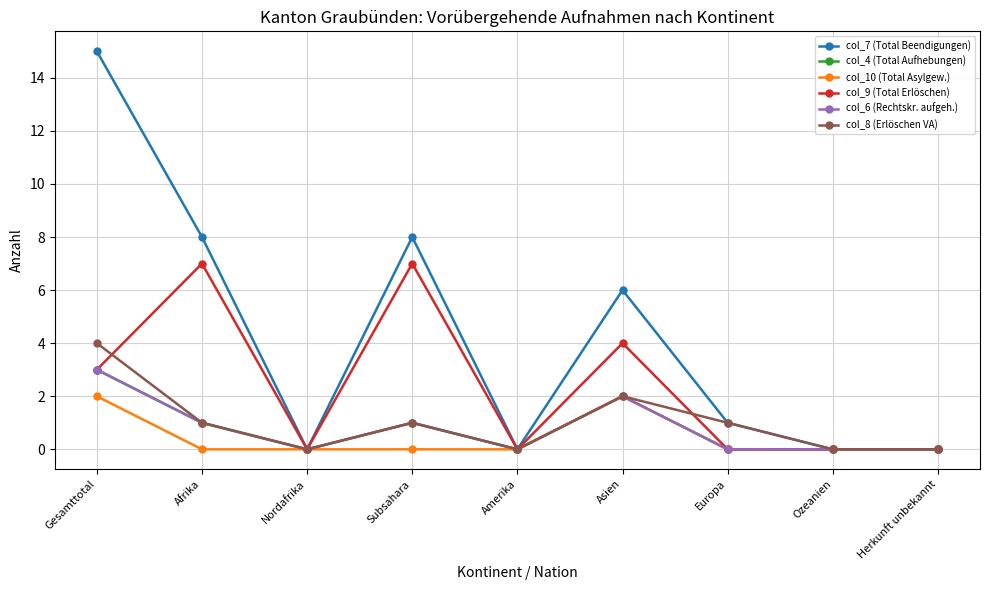

Reading left to right, what are all the values shown in this chart?

col_7 (Total Beendigungen): Gesamttotal=15	Afrika=8	Nordafrika=0	Subsahara=8	Amerika=0	Asien=6	Europa=1	Ozeanien=0	Herkunft unbekannt=0
col_4 (Total Aufhebungen): Gesamttotal=3	Afrika=1	Nordafrika=0	Subsahara=1	Amerika=0	Asien=2	Europa=0	Ozeanien=0	Herkunft unbekannt=0
col_10 (Total Asylgew.): Gesamttotal=2	Afrika=0	Nordafrika=0	Subsahara=0	Amerika=0	Asien=2	Europa=0	Ozeanien=0	Herkunft unbekannt=0
col_9 (Total Erlöschen): Gesamttotal=3	Afrika=7	Nordafrika=0	Subsahara=7	Amerika=0	Asien=4	Europa=0	Ozeanien=0	Herkunft unbekannt=0
col_6 (Rechtskr. aufgeh.): Gesamttotal=3	Afrika=1	Nordafrika=0	Subsahara=1	Amerika=0	Asien=2	Europa=0	Ozeanien=0	Herkunft unbekannt=0
col_8 (Erlöschen VA): Gesamttotal=4	Afrika=1	Nordafrika=0	Subsahara=1	Amerika=0	Asien=2	Europa=1	Ozeanien=0	Herkunft unbekannt=0